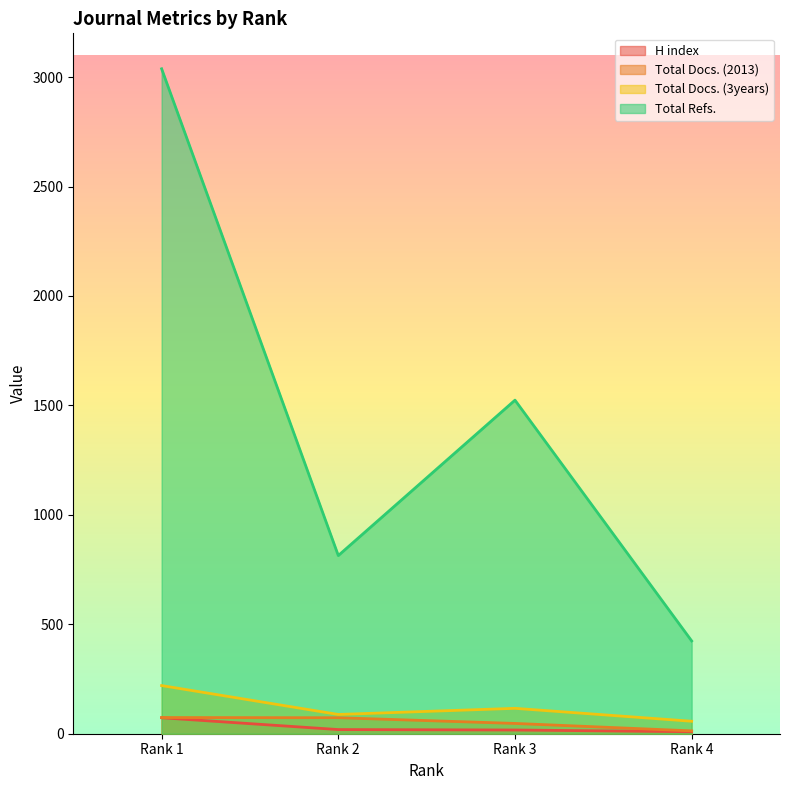

What is the sum of the Total Docs. (3years) values at Rank 3 and Rank 4?

173